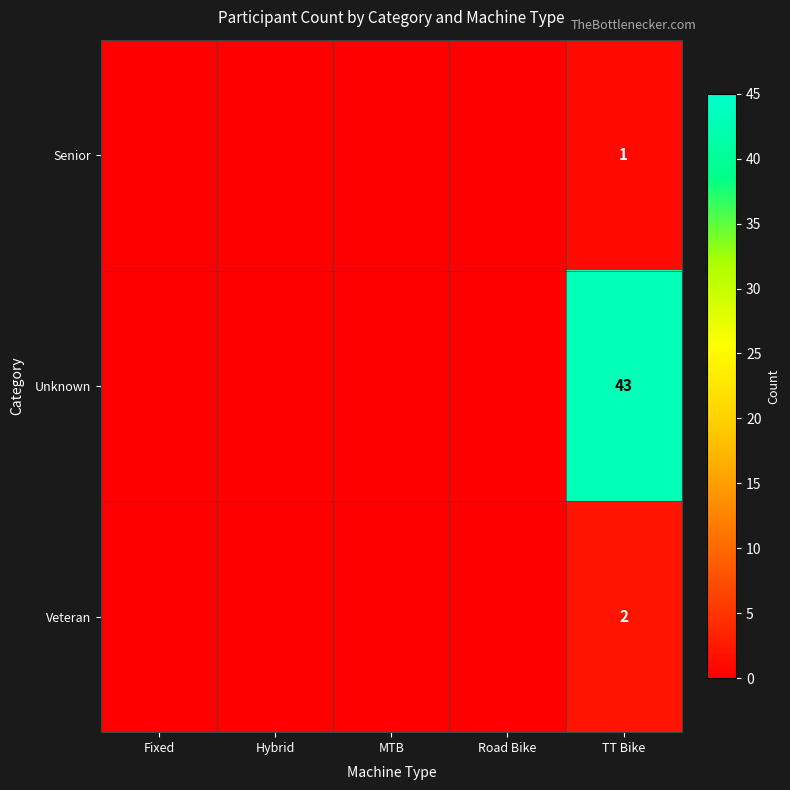

At which label does Unknown reach its minimum?

Fixed